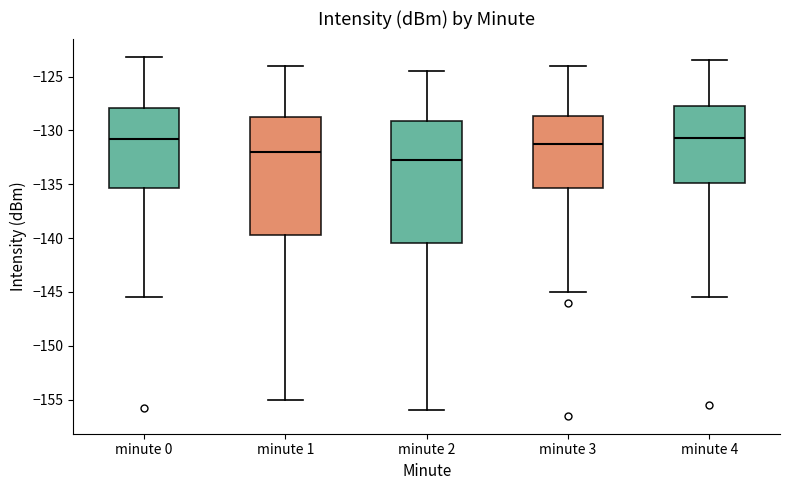

Reading left to right, transcribe this box plot: for each box, give where its median line is, the range the box spans, and where its two whiskers end, as read against the y-axis. The values are not printed on the chart, so give them approximately, as read against the axis.

minute 0: median -131.0, box -135.5 to -128.0, whiskers -145.5 to -123.0
minute 1: median -132.0, box -139.5 to -129.0, whiskers -155.0 to -124.0
minute 2: median -132.5, box -140.5 to -129.0, whiskers -156.0 to -124.5
minute 3: median -131.0, box -135.5 to -128.5, whiskers -145.0 to -124.0
minute 4: median -130.5, box -135.0 to -127.5, whiskers -145.5 to -123.5